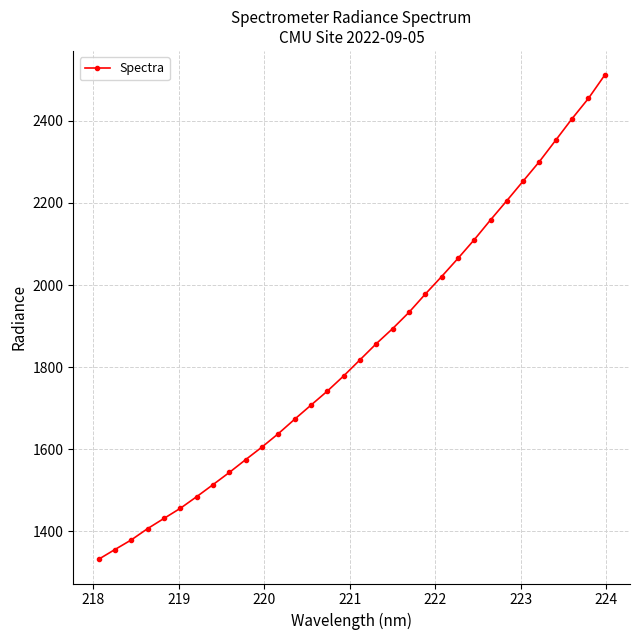

What is the value of the 26th point from the left?

2205.3